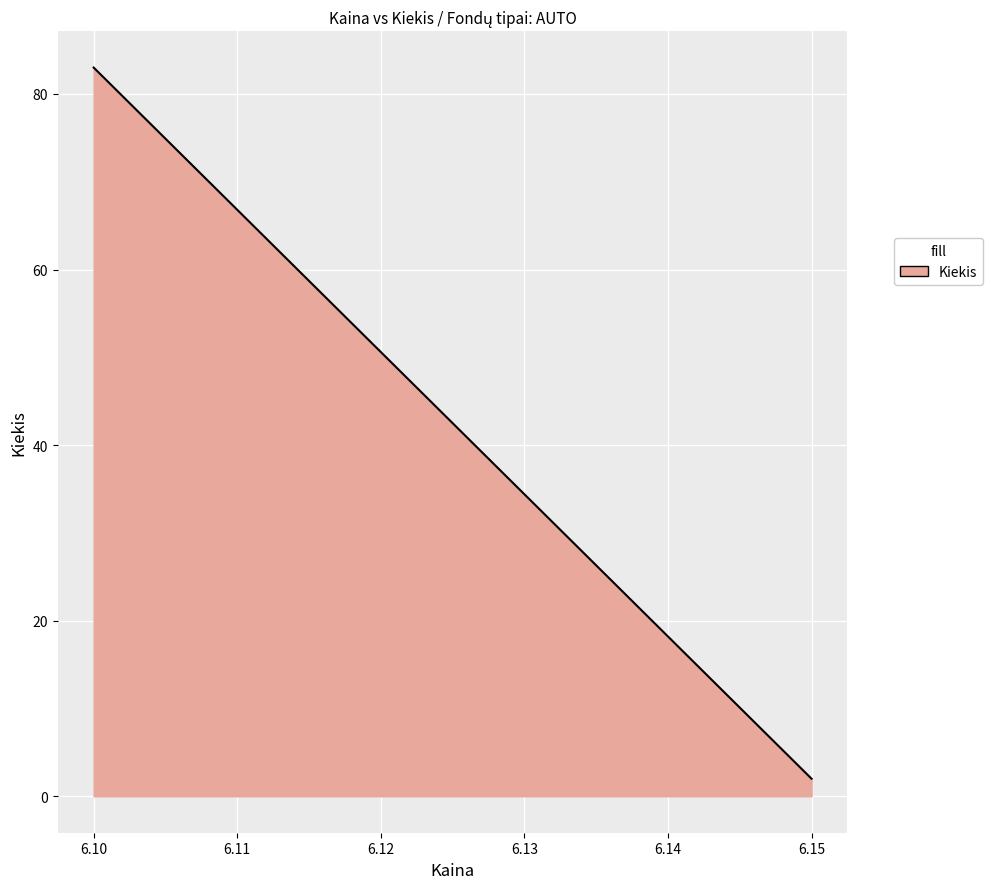

What is the difference between the maximum and minimum values?

81.0